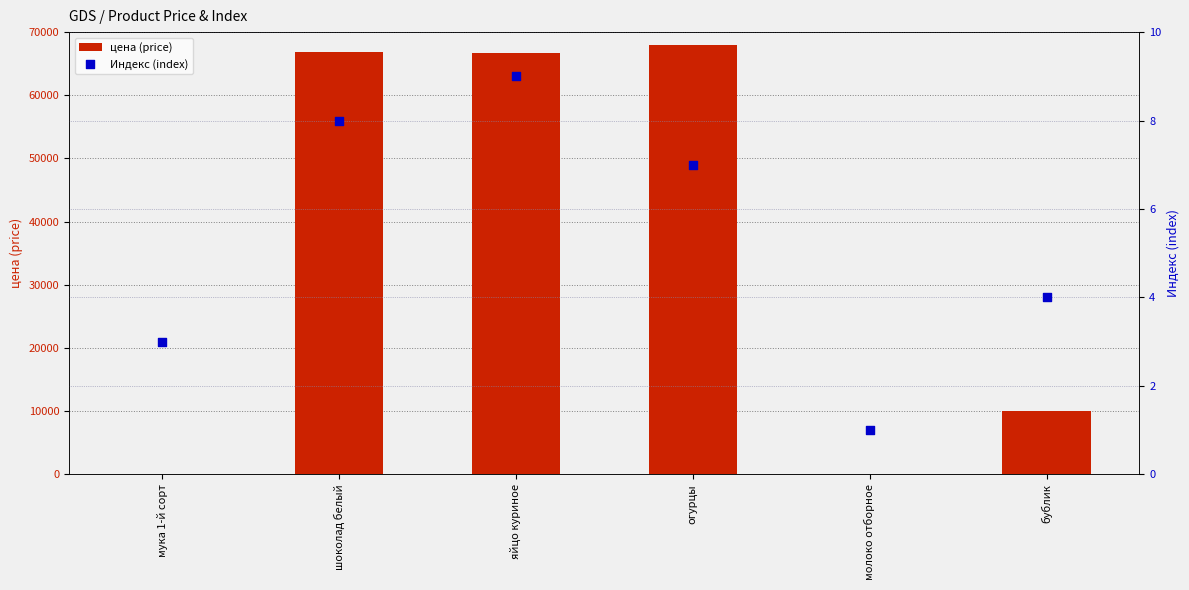

What are all the series names shown in the legend?

цена (price), Индекс (index)